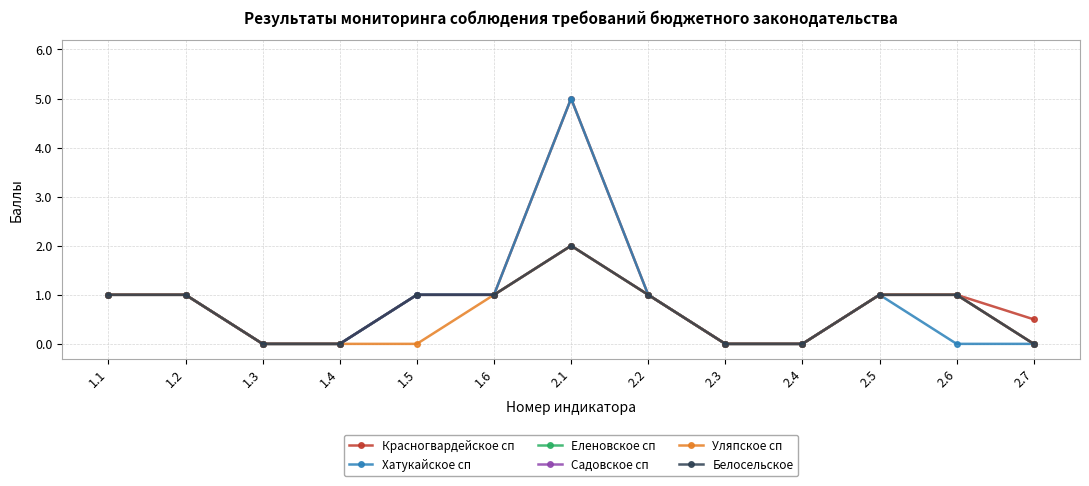

Where is Садовское сп nearest to the value 1?

1.1